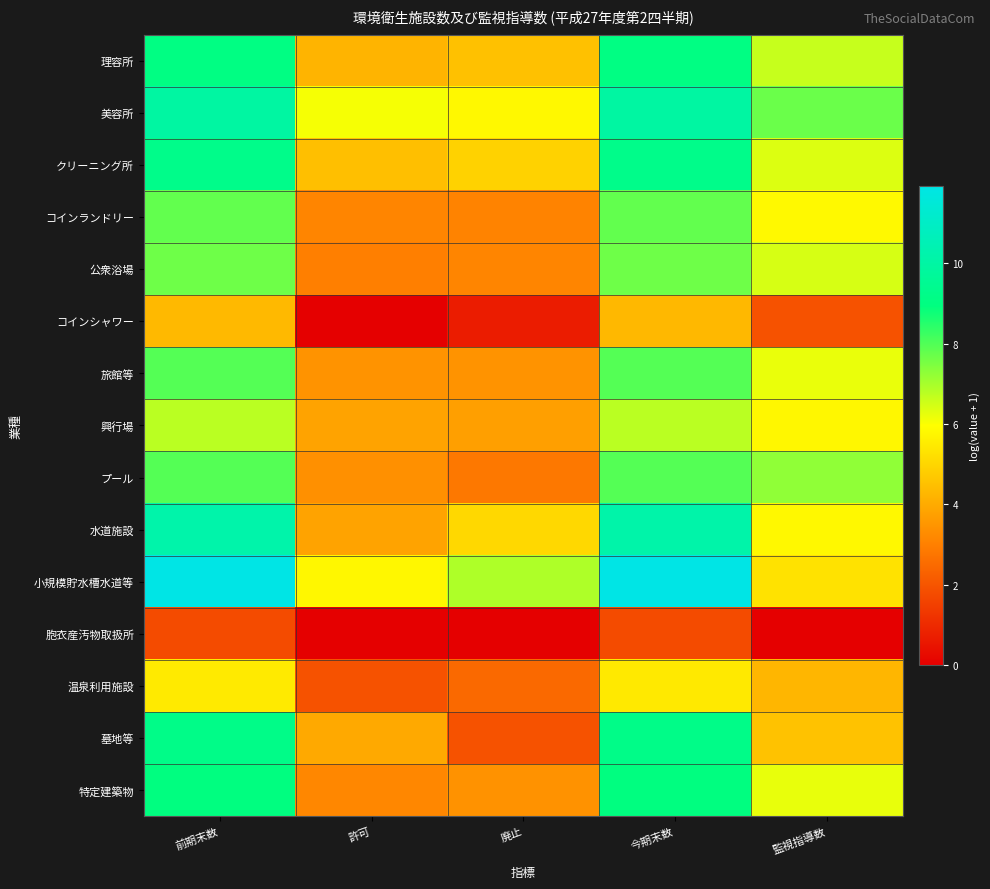

Reading left to right, list all the values displayed in this chart.

理容所: 前期末数=9.0	許可=4.2	廃止=4.5	今期末数=9.0	監視指導数=6.6
美容所: 前期末数=10.0	許可=6.1	廃止=5.8	今期末数=10.0	監視指導数=7.7
クリーニング所: 前期末数=9.3	許可=4.5	廃止=4.9	今期末数=9.3	監視指導数=6.4
コインランドリー: 前期末数=7.8	許可=3.1	廃止=3.1	今期末数=7.8	監視指導数=5.8
公衆浴場: 前期末数=7.7	許可=3.0	廃止=3.1	今期末数=7.6	監視指導数=6.4
コインシャワー: 前期末数=4.3	許可=0.0	廃止=0.7	今期末数=4.3	監視指導数=1.9
旅館等: 前期末数=8.0	許可=3.5	廃止=3.5	今期末数=8.0	監視指導数=6.2
興行場: 前期末数=6.8	許可=3.8	廃止=3.7	今期末数=6.8	監視指導数=5.8
プール: 前期末数=8.0	許可=3.4	廃止=2.8	今期末数=8.0	監視指導数=7.3
水道施設: 前期末数=10.2	許可=3.8	廃止=5.1	今期末数=10.2	監視指導数=5.8
小規模貯水槽水道等: 前期末数=11.9	許可=5.8	廃止=6.9	今期末数=11.9	監視指導数=5.3
胞衣産汚物取扱所: 前期末数=1.8	許可=0.0	廃止=0.0	今期末数=1.8	監視指導数=0.0
温泉利用施設: 前期末数=5.5	許可=1.9	廃止=2.5	今期末数=5.5	監視指導数=4.3
墓地等: 前期末数=9.2	許可=4.0	廃止=1.9	今期末数=9.2	監視指導数=4.6
特定建築物: 前期末数=9.0	許可=3.2	廃止=3.4	今期末数=9.0	監視指導数=6.2